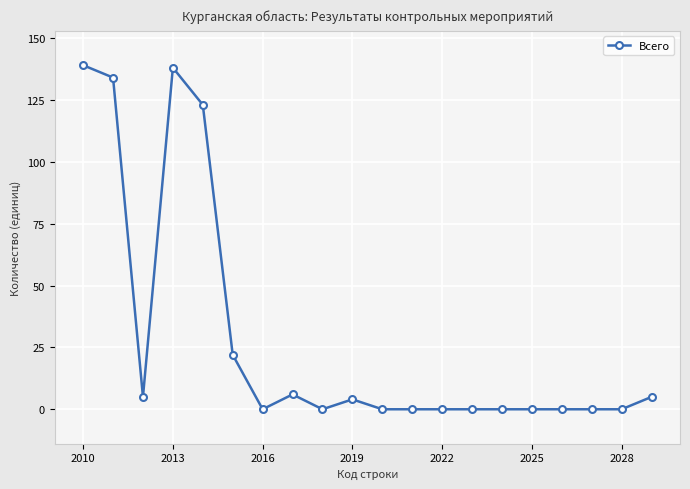

How many series are shown in this chart?

1